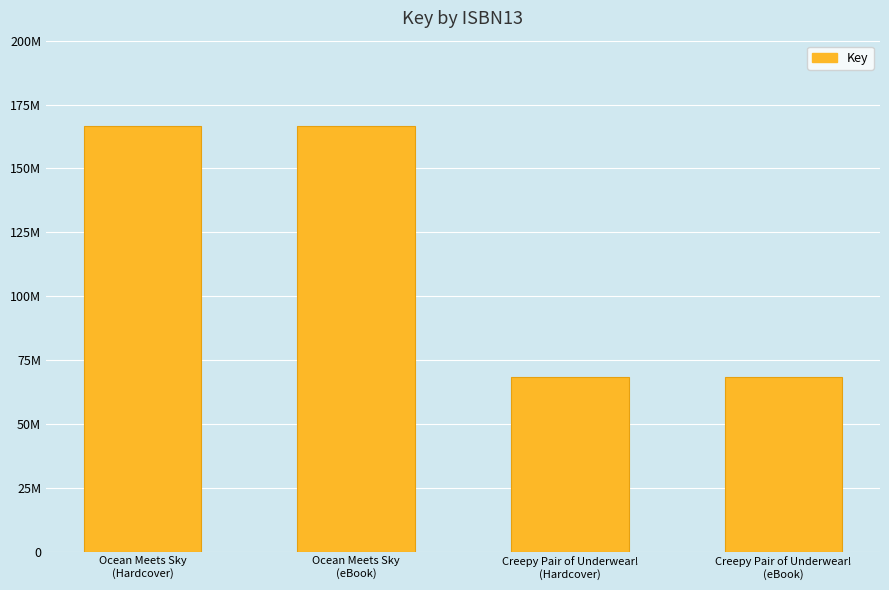

Are the bars horizontal?

No